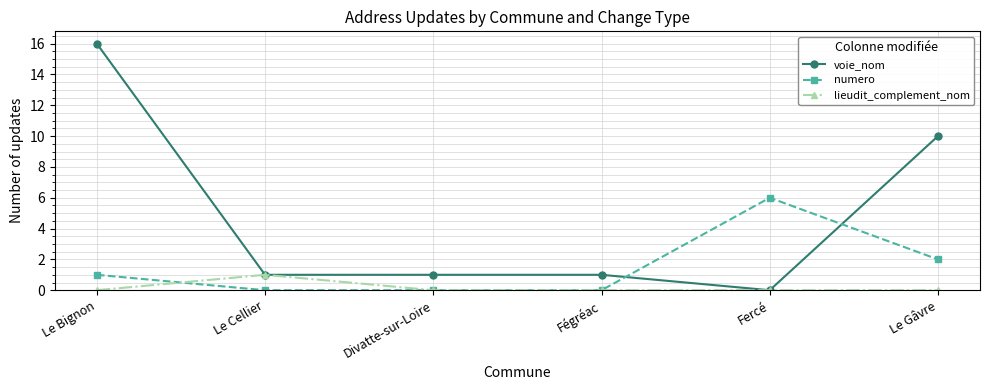

Between which two adjacent categories do lieudit_complement_nom and numero first intersect?

Le Bignon and Le Cellier